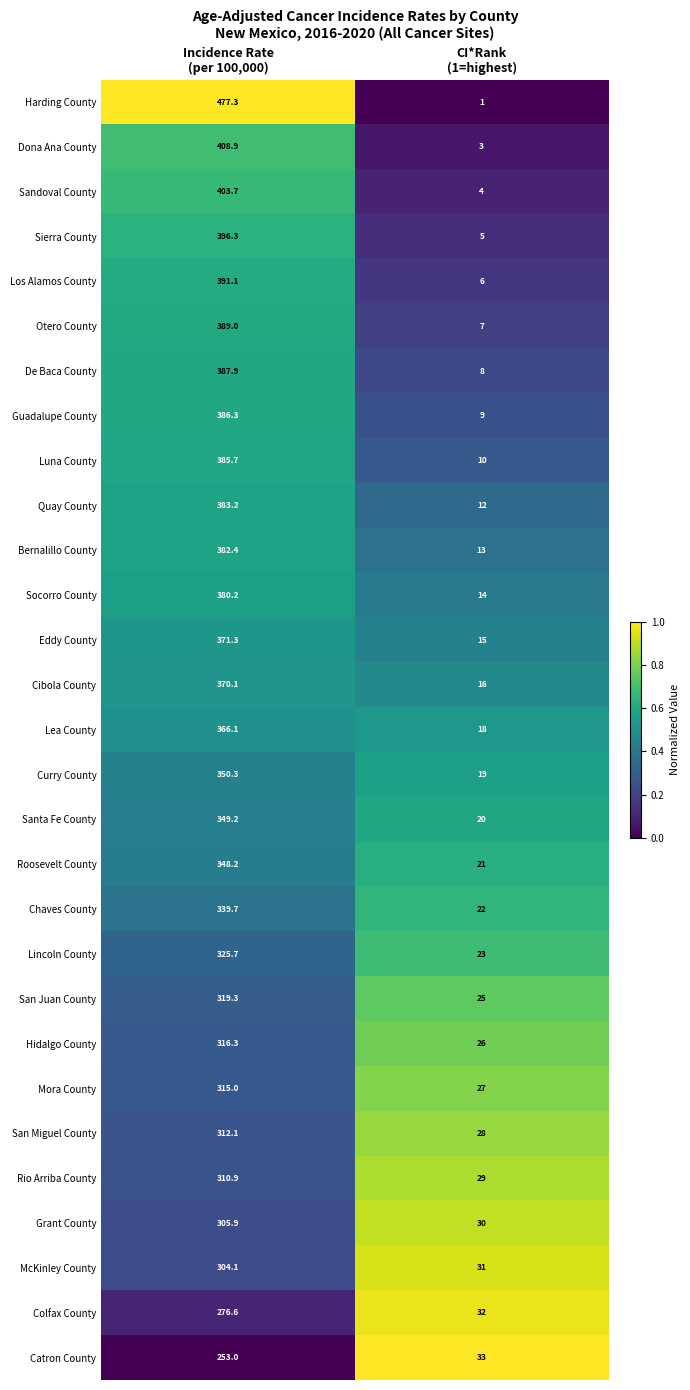

What is the average value of the Harding County series?

239.2